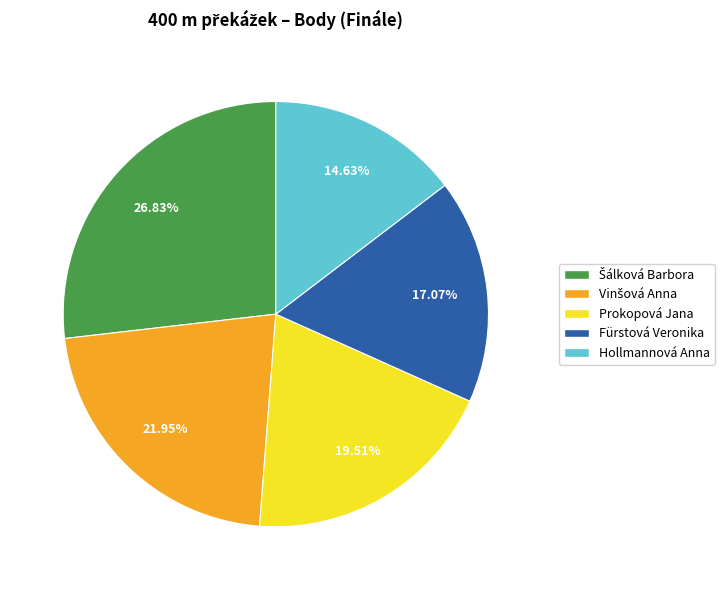

Is there a majority slice in this chart?

No